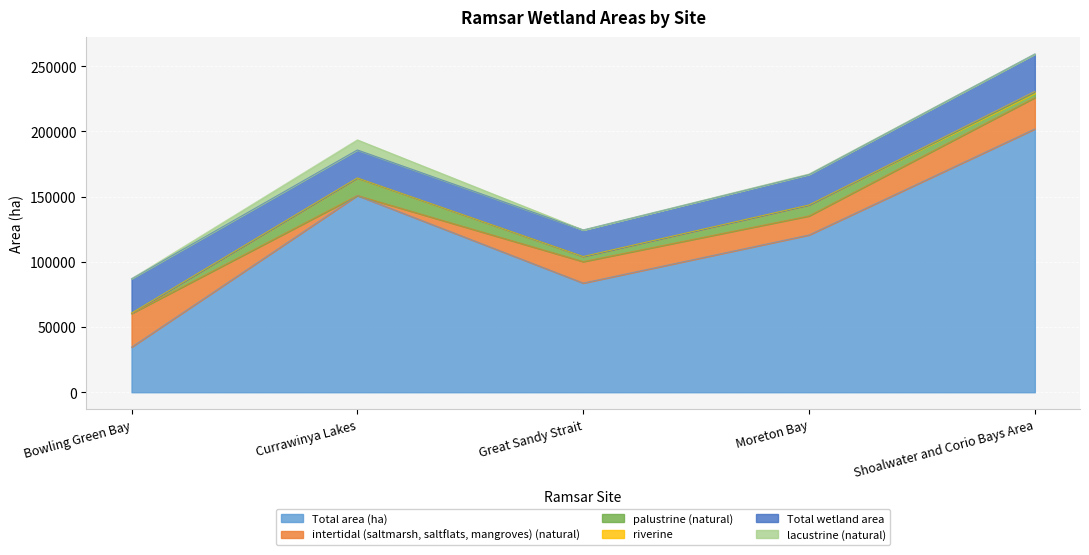

What is the lowest value of the riverine series?

1